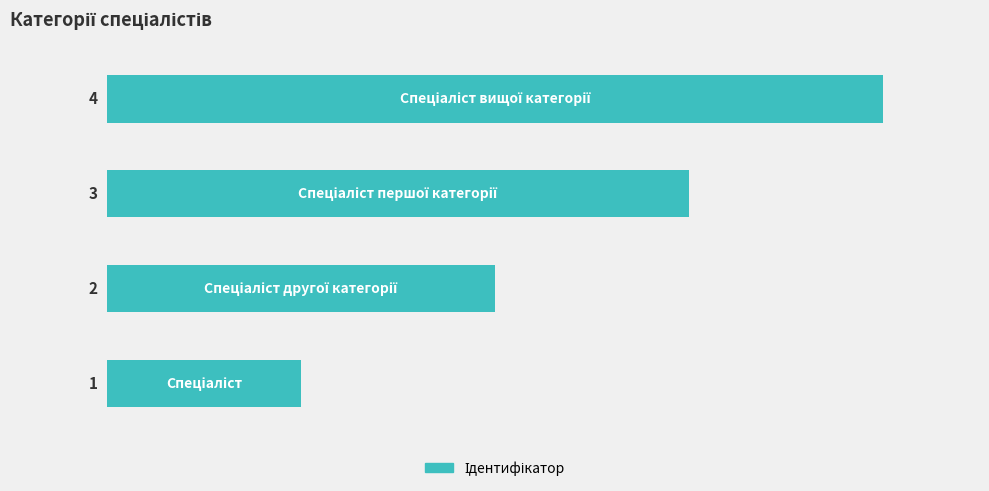

Count the values in the range 2 to 4.

3